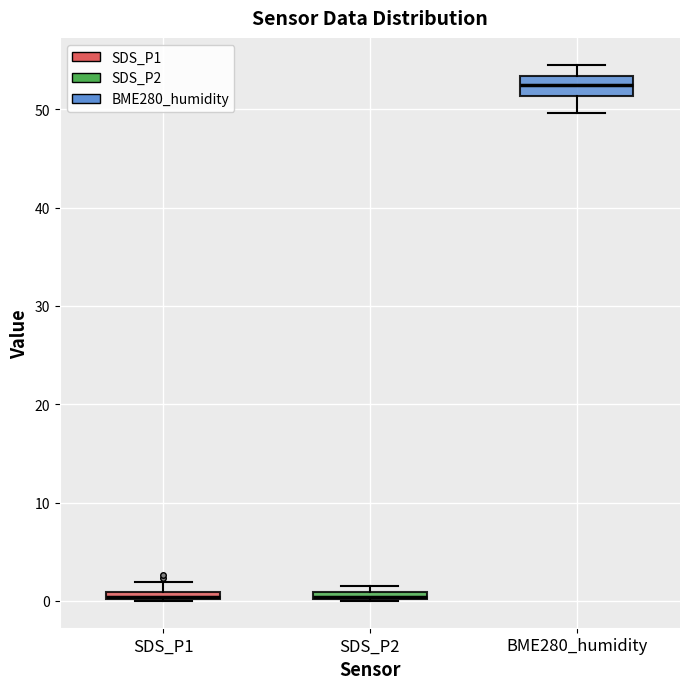

Where is the upper edge of the box for SDS_P2 on the y-axis? The values are not printed on the chart, so give them approximately, as read against the axis.

1